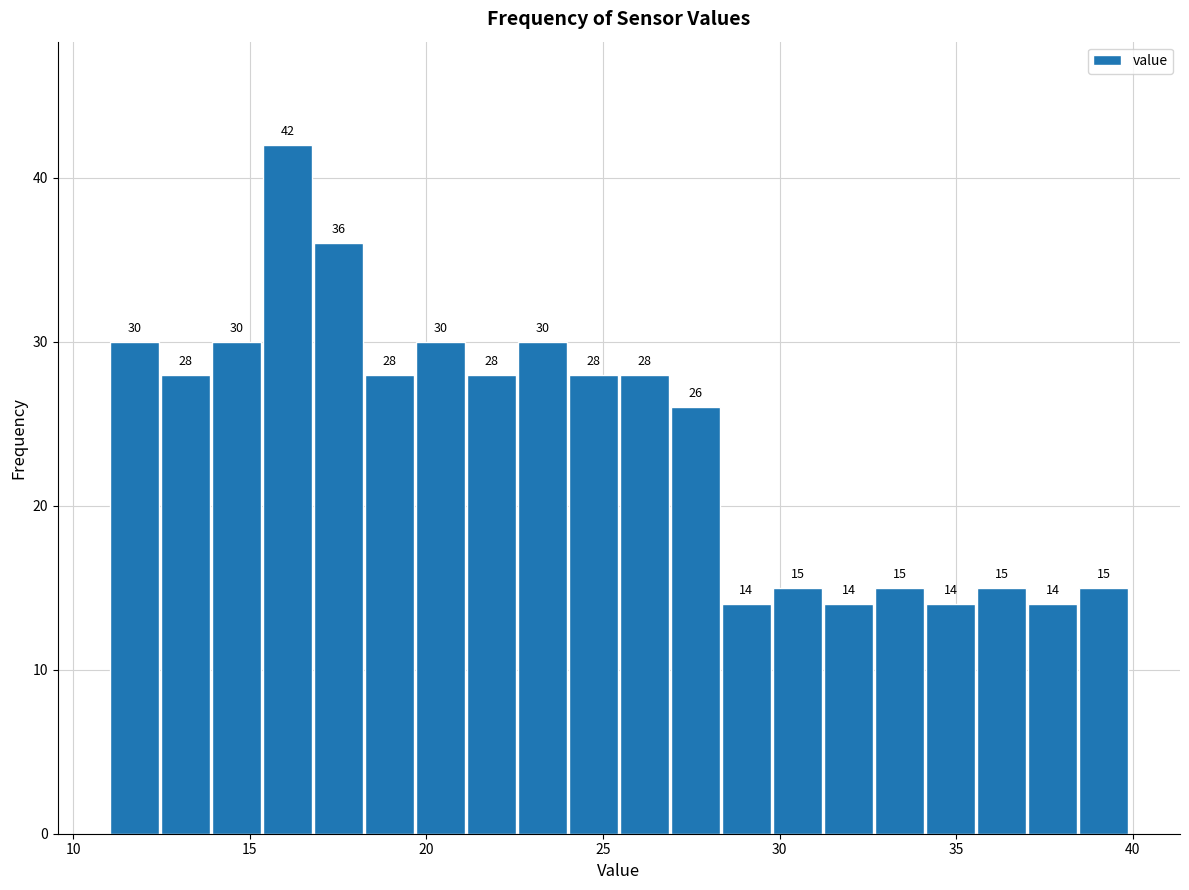

Around what value on the x-axis is the tallest bar? Give the approximate position of its centre, as read against the axis.

16.0